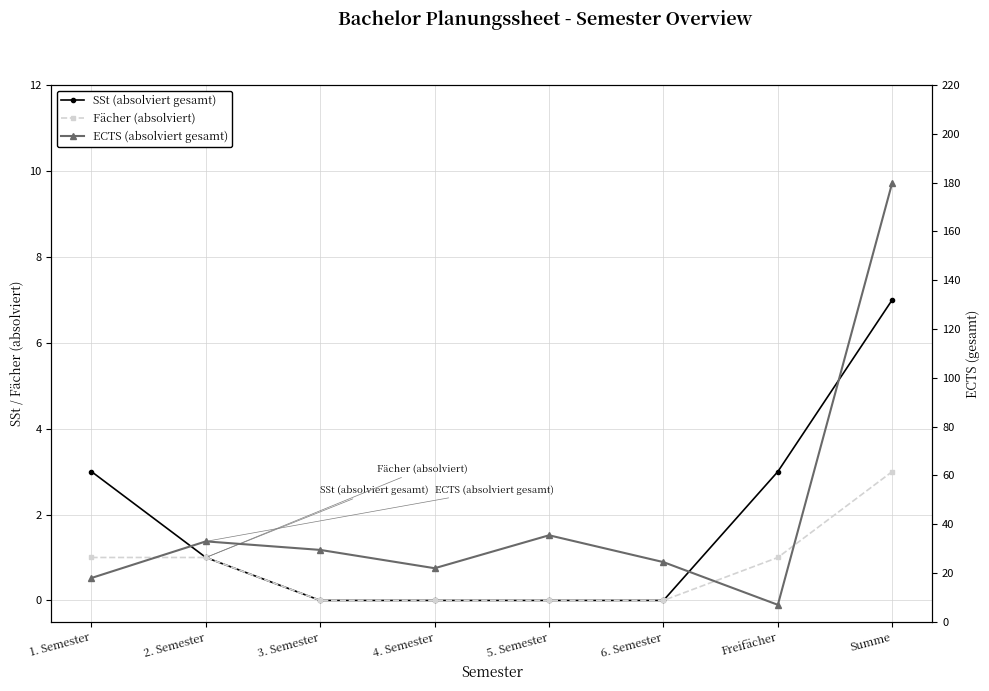

What position from the left is 6. Semester?

6